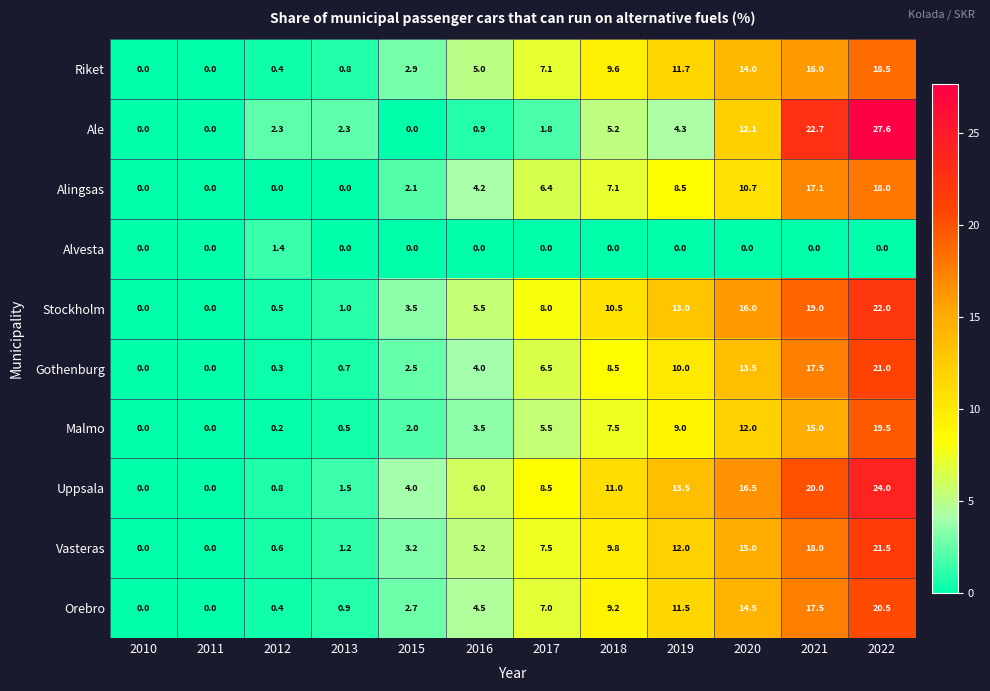

Which series has the largest range (max minus min)?

Ale